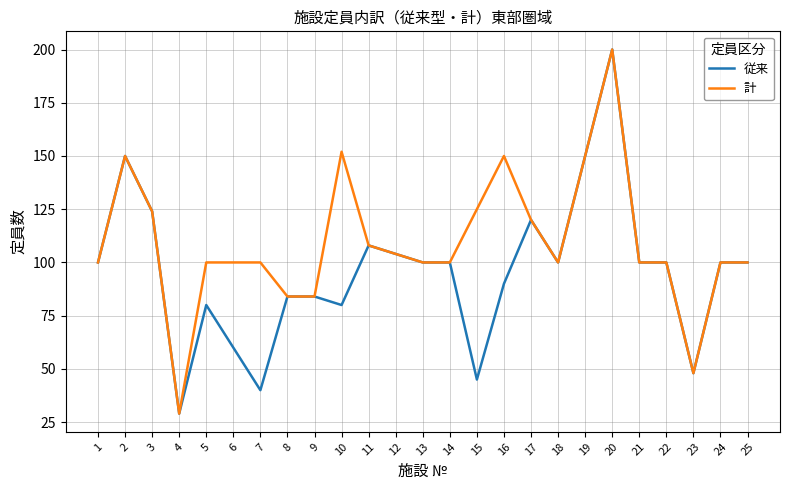

Rank the series by their average value, from lowest to highest.

従来, 計